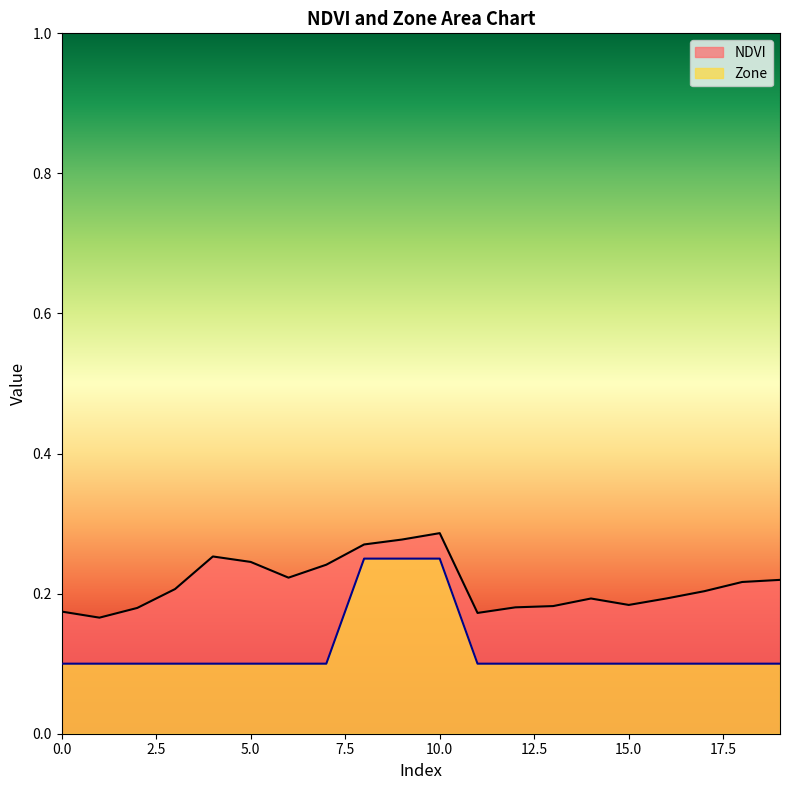

At which category does NDVI reach its first local peak?

4